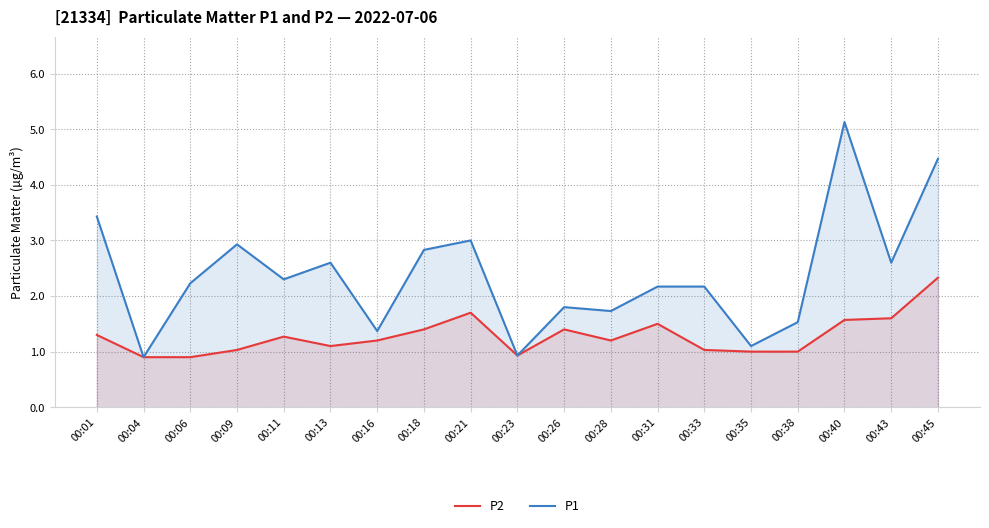

The P1 series shows 3.8 at 00:18. True or false?

False